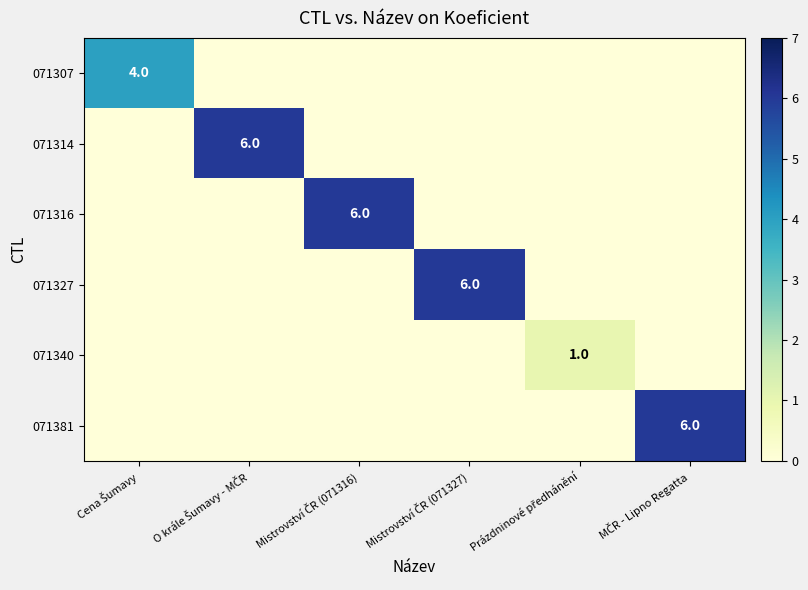

Which has a higher value, Mistrovství ČR (071316) or Mistrovství ČR (071327)?

Mistrovství ČR (071316)